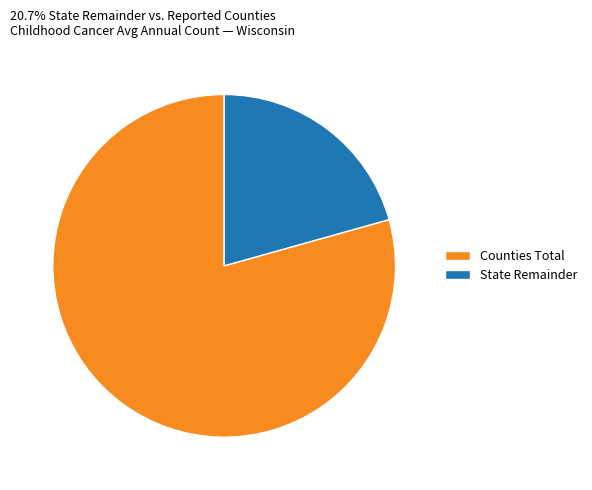

Does State Remainder account for over 50% of the chart?

No